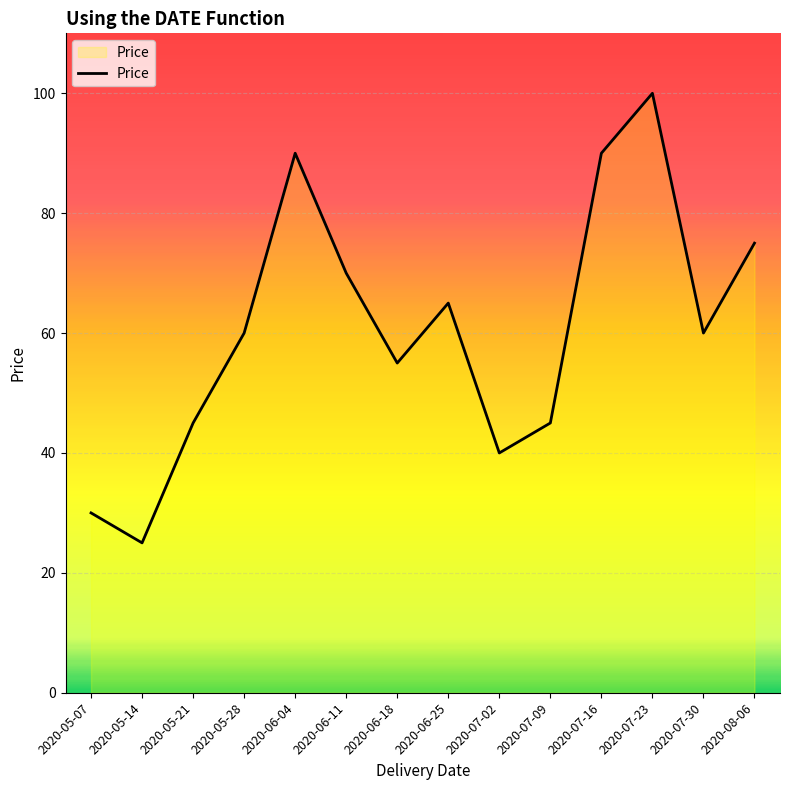

The chart shows a value of 35 at 2020-06-11. True or false?

False